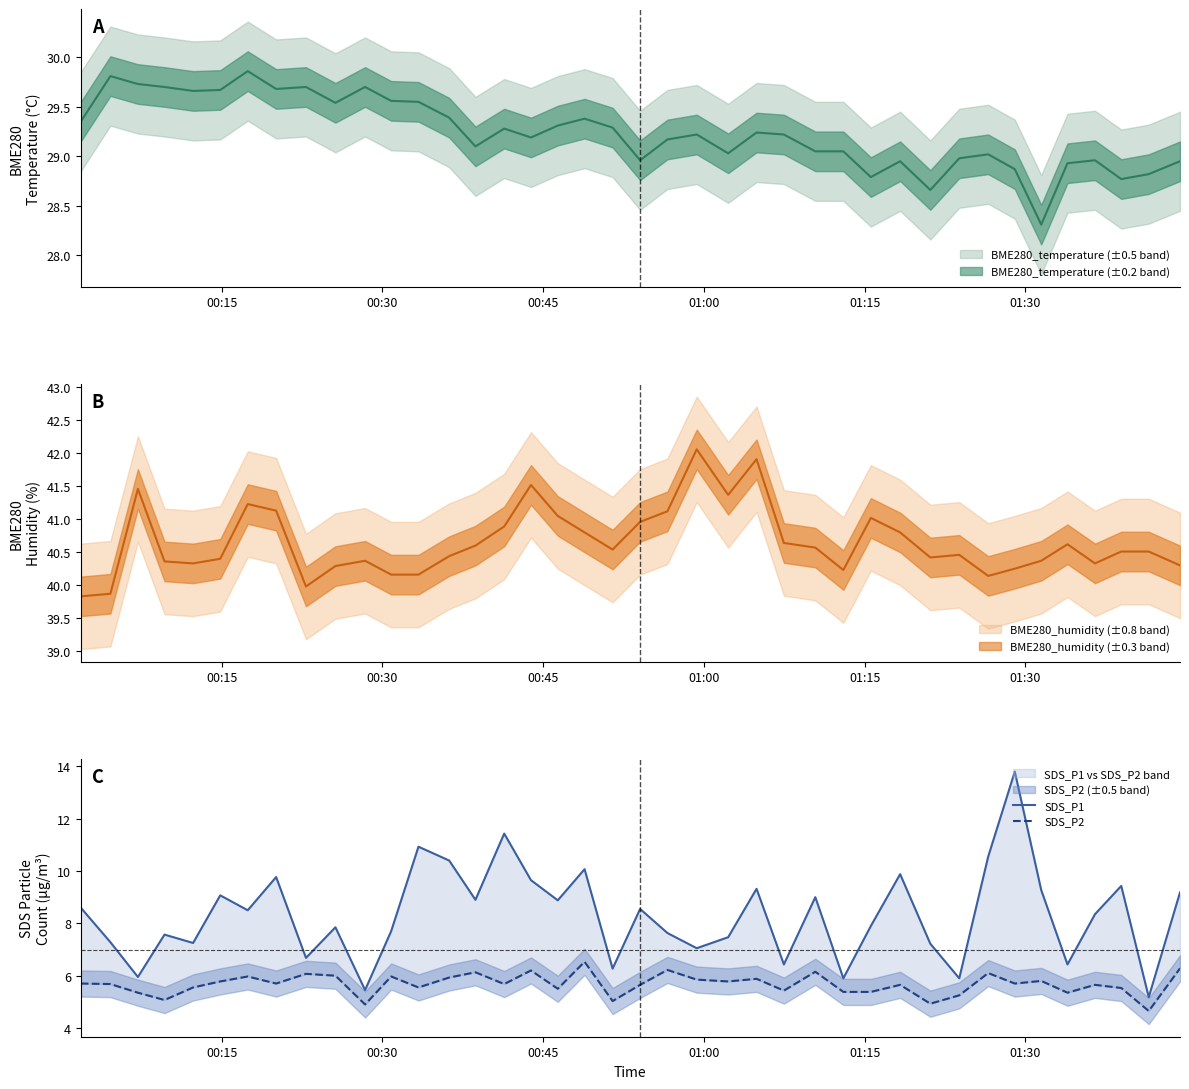

How many data points in SDS_P1 are less than 8?

19